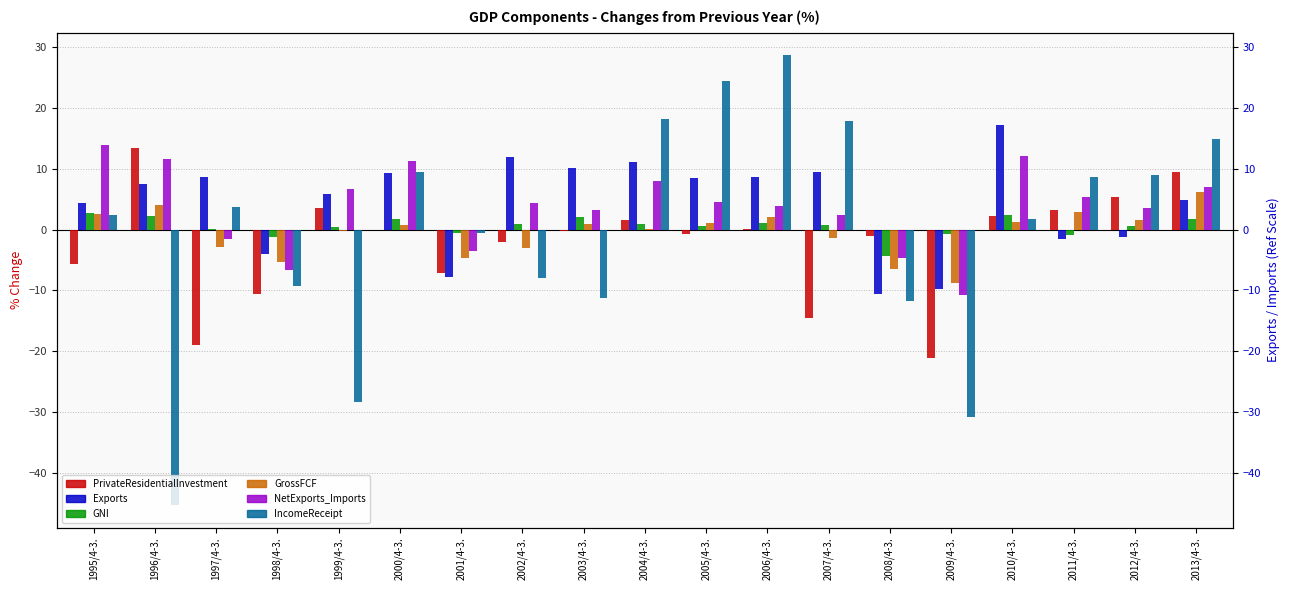

What is the difference between the highest and lowest values at 2012/4-3.?

10.3